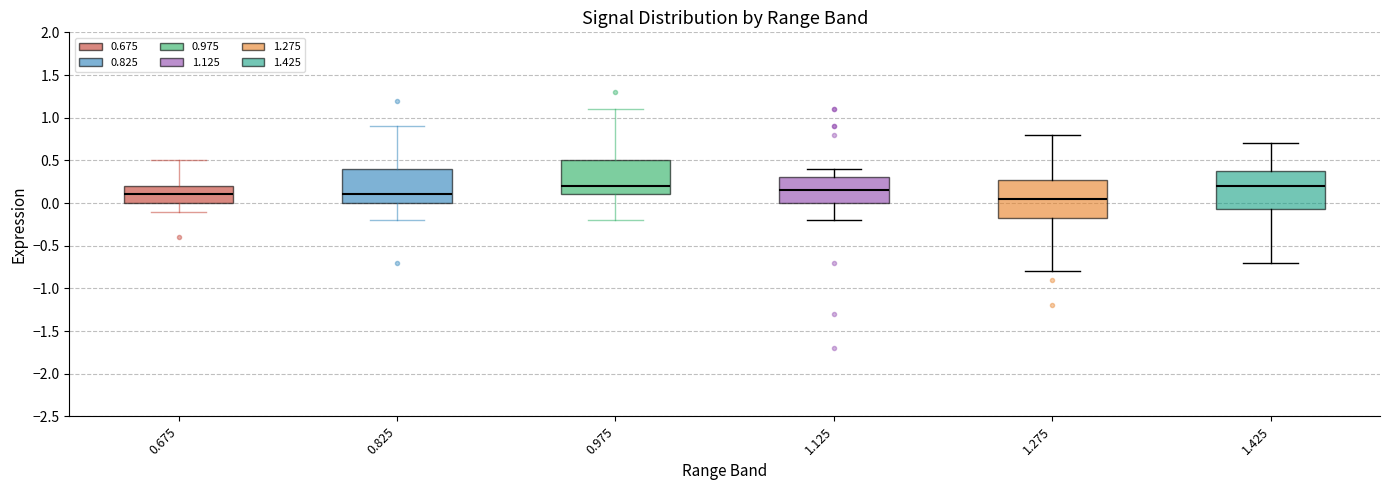

Reading left to right, read every box against the y-axis: the position of its median line, the range the box covers, and the ends of its whiskers. The values are not printed on the chart, so give them approximately, as read against the axis.

0.675: median 0.10, box 0.00 to 0.20, whiskers -0.10 to 0.50
0.825: median 0.10, box 0.00 to 0.40, whiskers -0.20 to 0.90
0.975: median 0.20, box 0.10 to 0.50, whiskers -0.20 to 1.10
1.125: median 0.15, box 0.00 to 0.30, whiskers -0.20 to 0.40
1.275: median 0.05, box -0.15 to 0.30, whiskers -0.80 to 0.80
1.425: median 0.20, box -0.05 to 0.40, whiskers -0.70 to 0.70